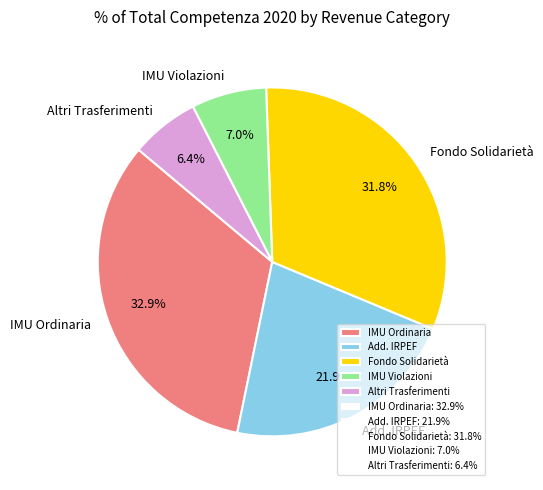

Approximately how many times larger is the value at IMU Ordinaria compared to Add. IRPEF?

1.5